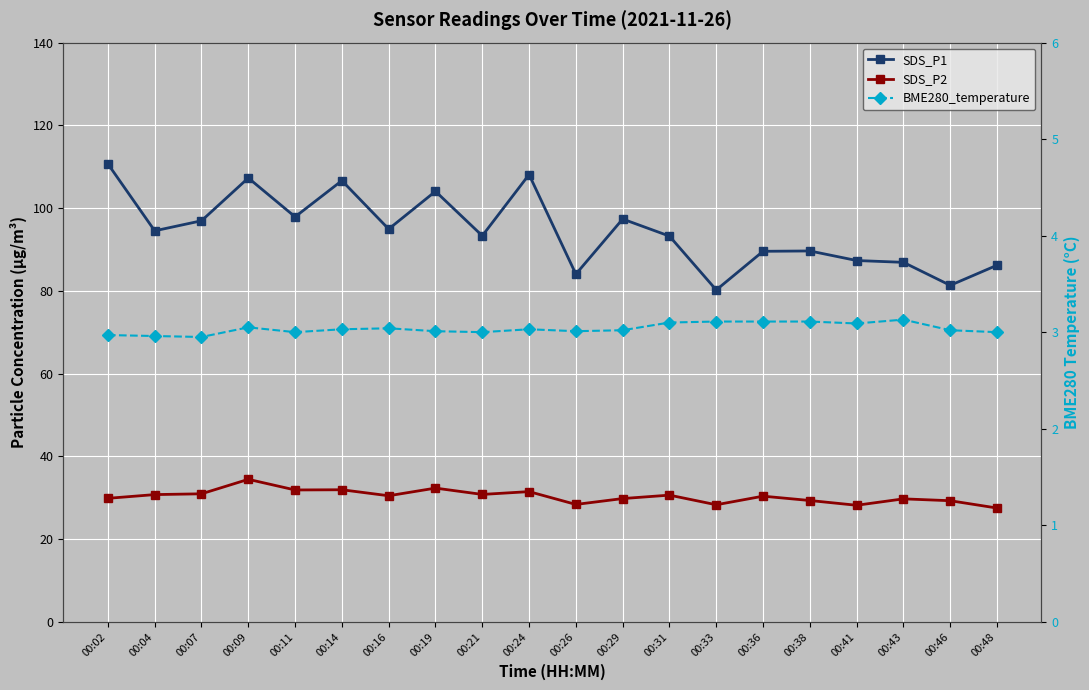

Which series has the largest total across all categories?

SDS_P1